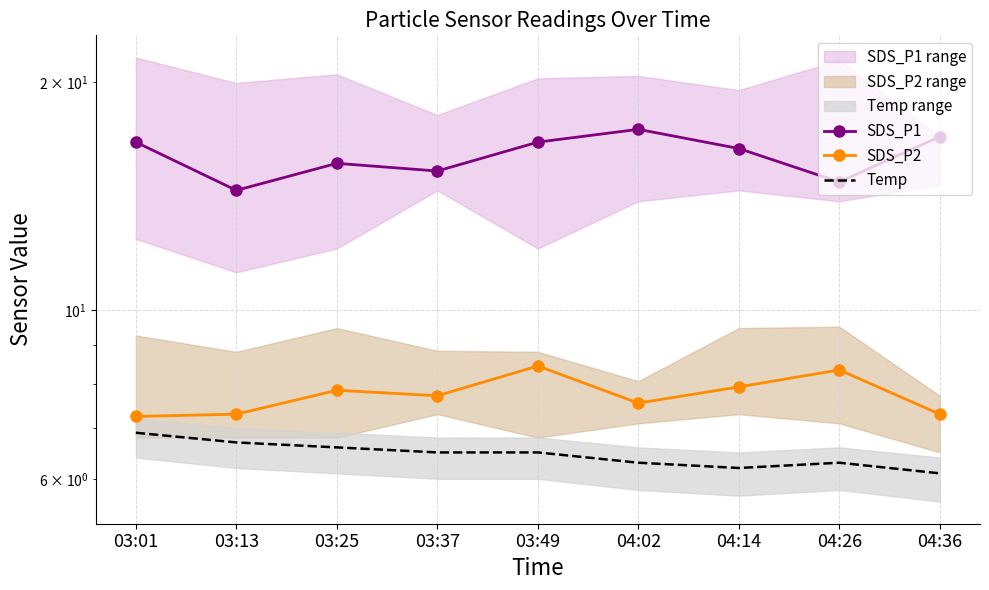

What is the label of the 8th point from the left?

04:26